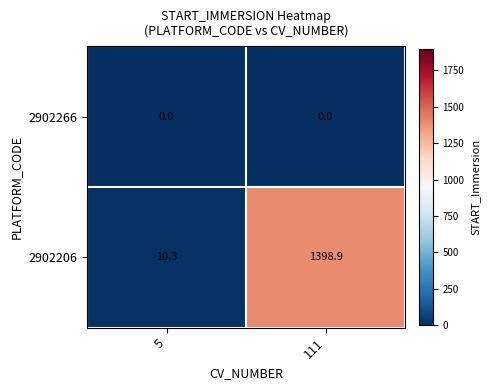

Reading left to right, extract all data points from this chart.

2902266: 5=0.0	111=0.0
2902206: 5=10.3	111=1398.9